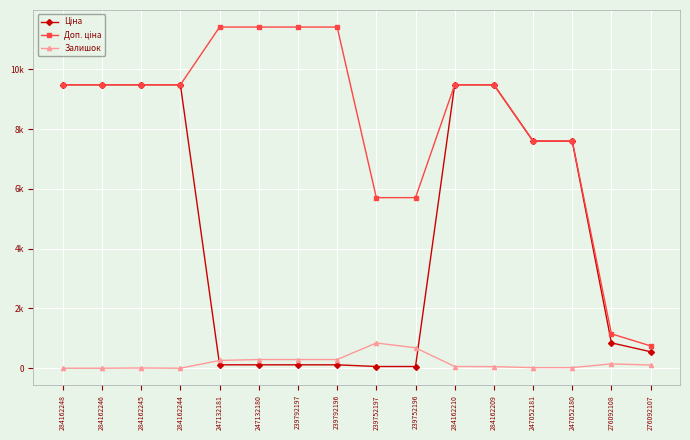

Which series has the widest spread of values?

Доп. ціна